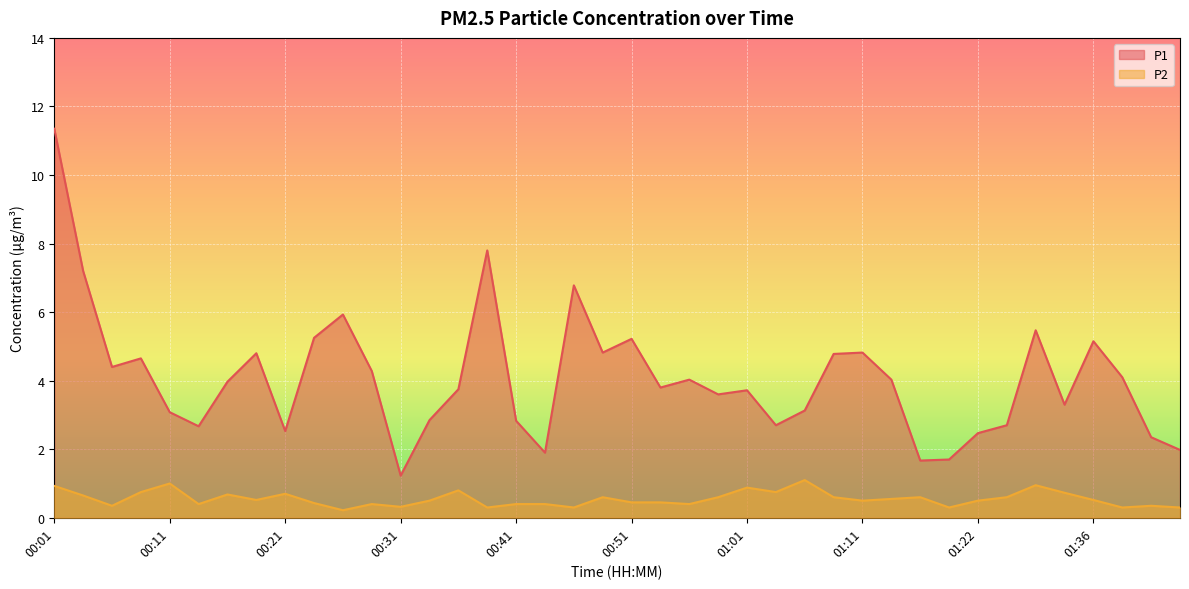

At which category is the sum across all series the highest?

00:01